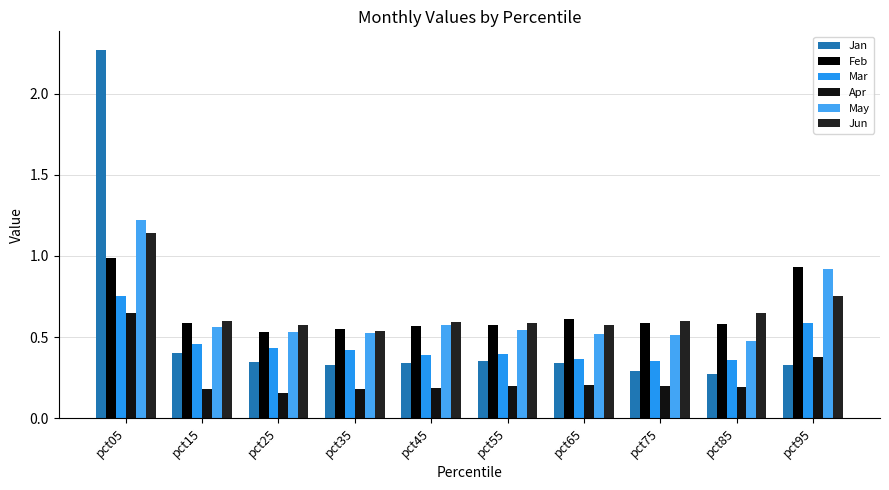

What is the approximate value of Apr at pct15?

0.2